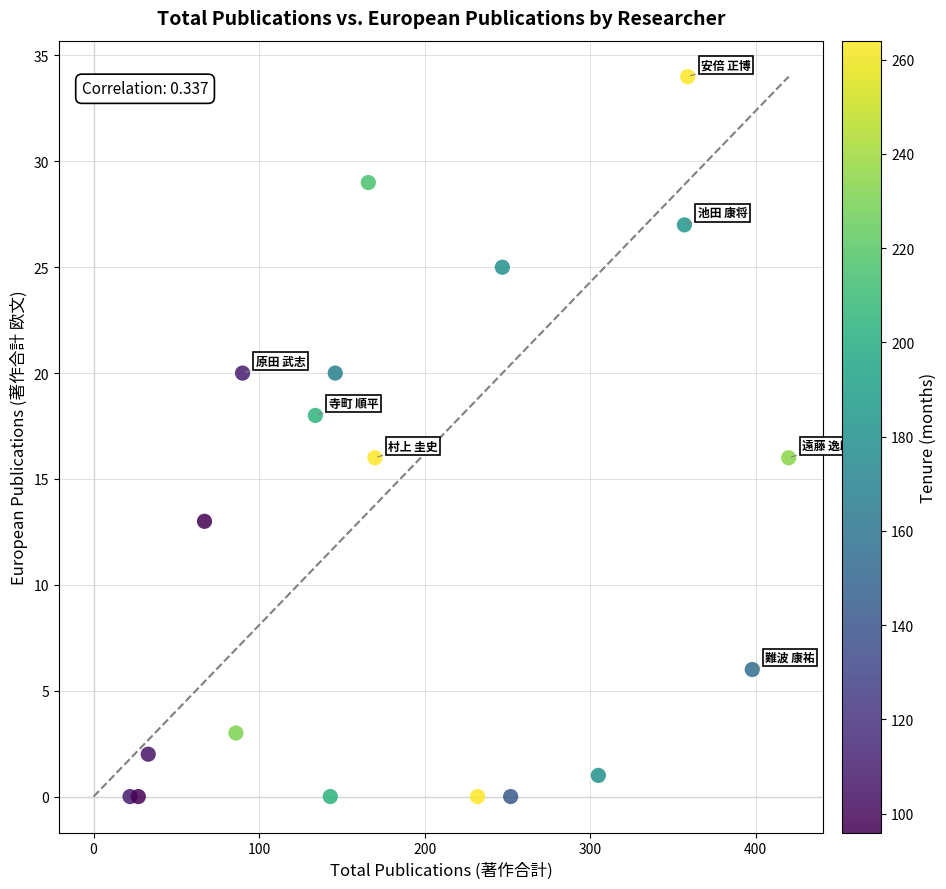

What is the range of X values (max minus min)?

398